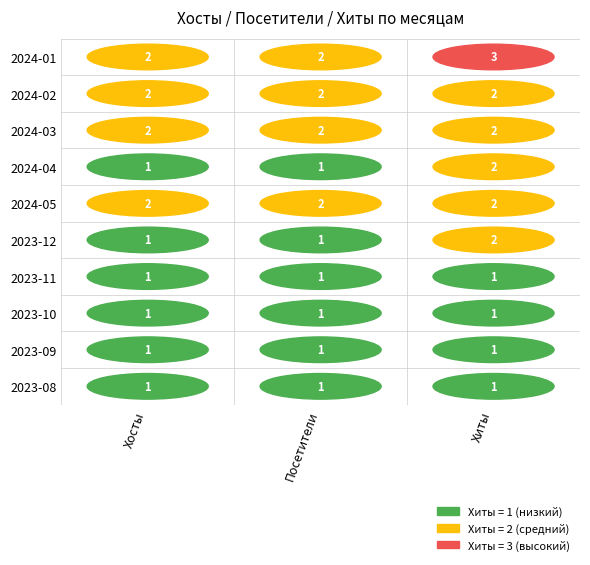

At how many categories does at least one series exceed 1?

3